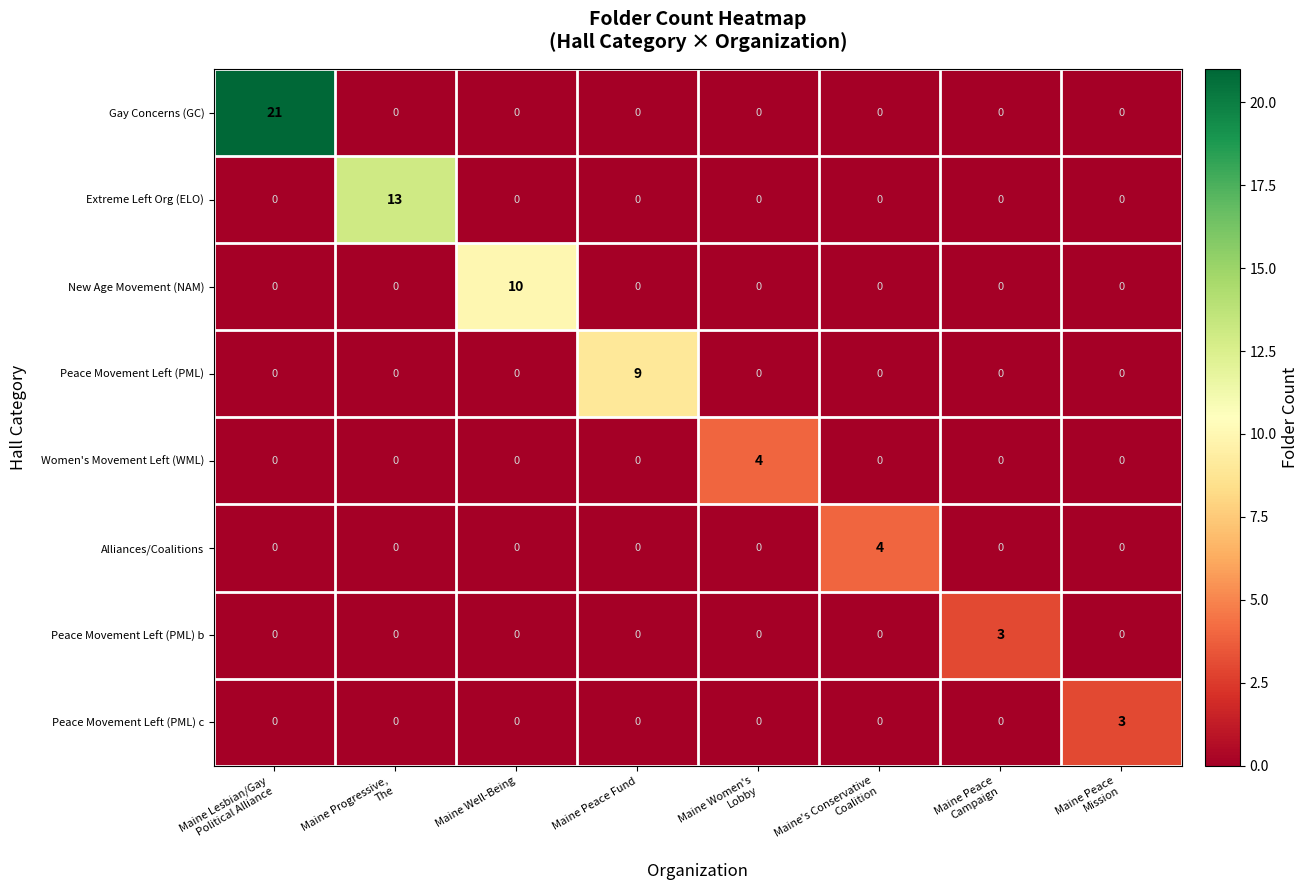

The Peace Movement Left (PML) c series shows 0 at Maine Peace Fund. True or false?

True